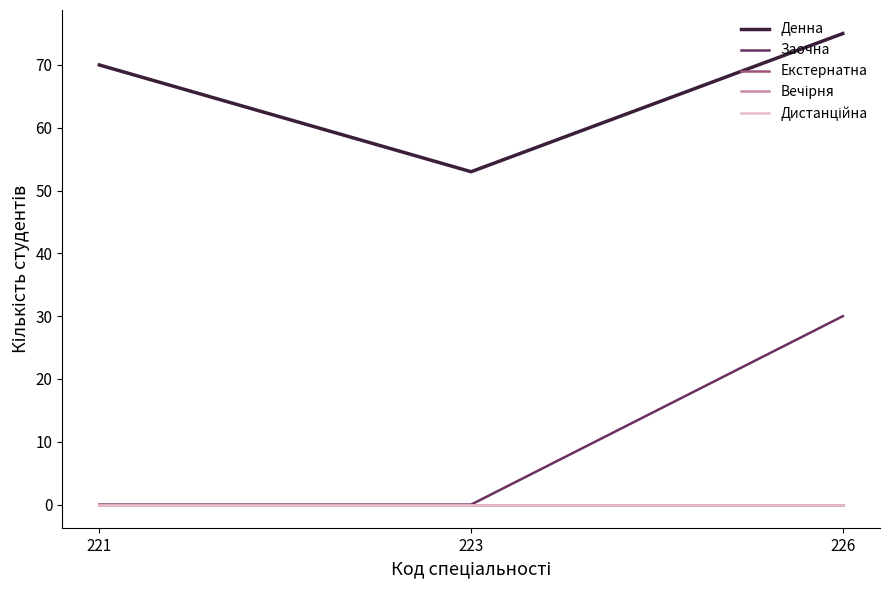

Does the chart display data point markers on the line(s)?

No